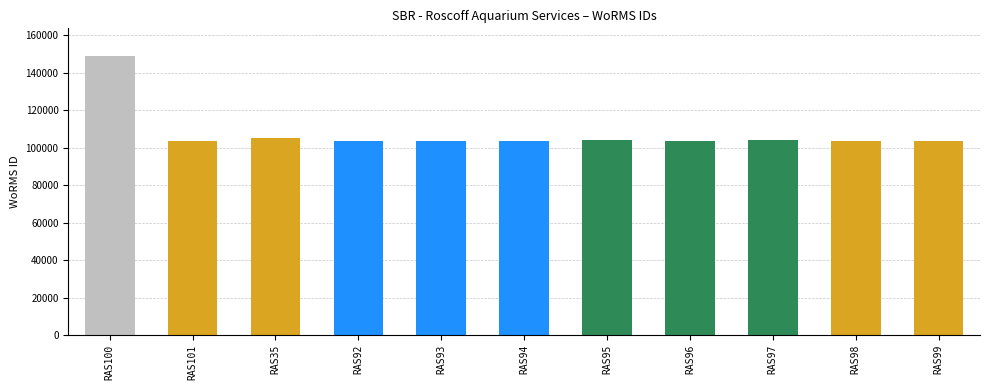

Does the chart contain any negative values?

No